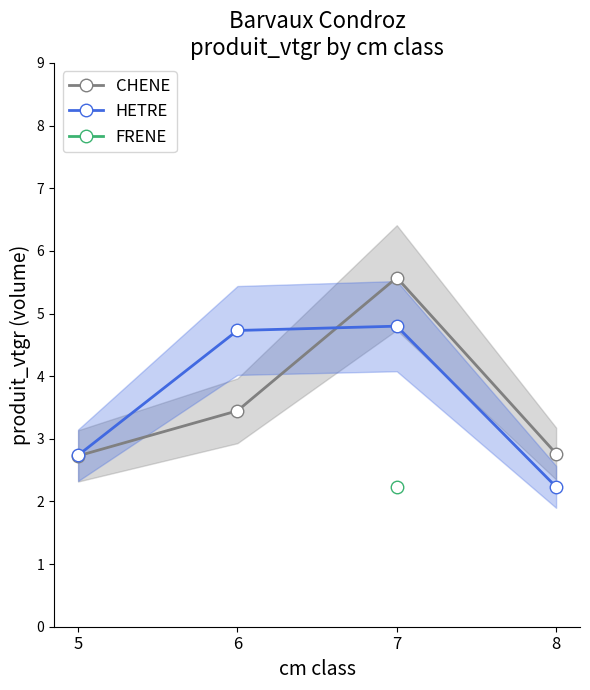

What is the sum of the CHENE values at 8 and 5?

5.5